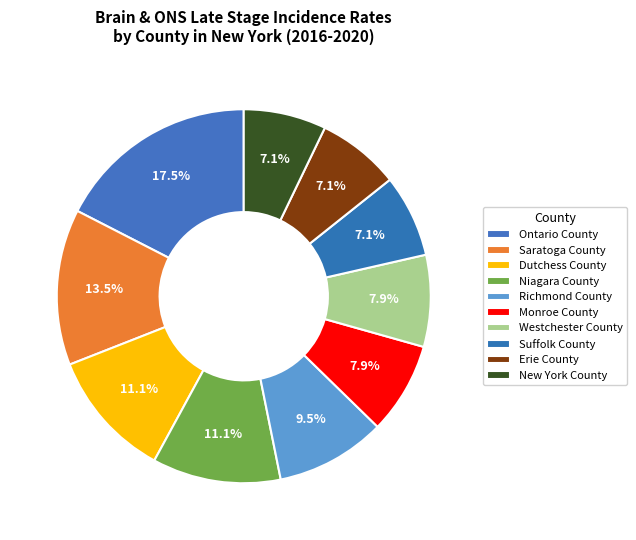

What percentage is the Westchester County slice, to the nearest percent?

8%